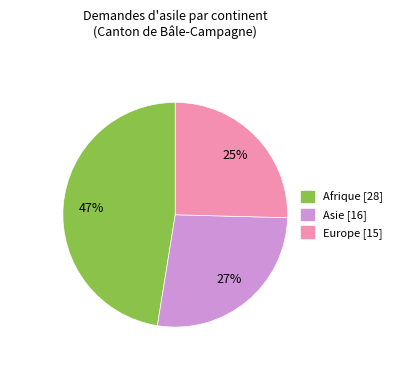

To the nearest percent, what is the difference between the largest and smallest slice percentages?

22%